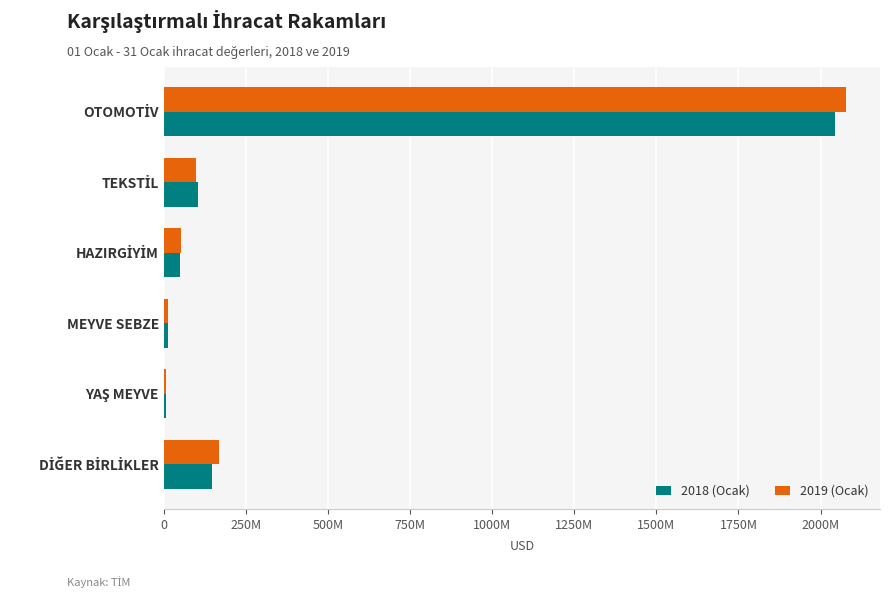

Rank the series by their average value, from highest to lowest.

2019 (Ocak), 2018 (Ocak)